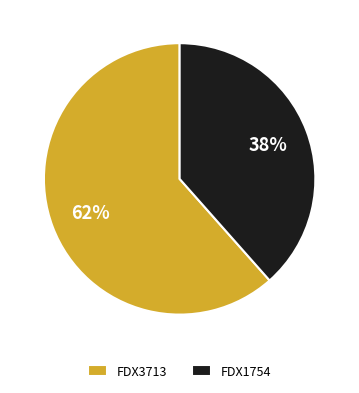

Which slice is the largest?

FDX3713